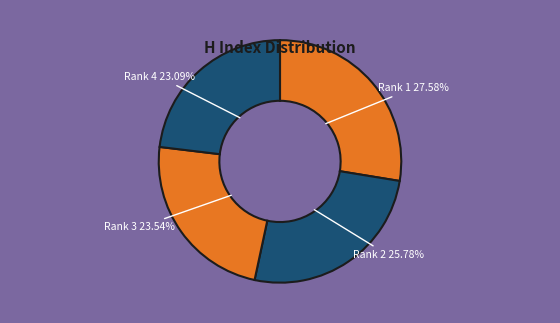

Count the number of slices in the pie.

4